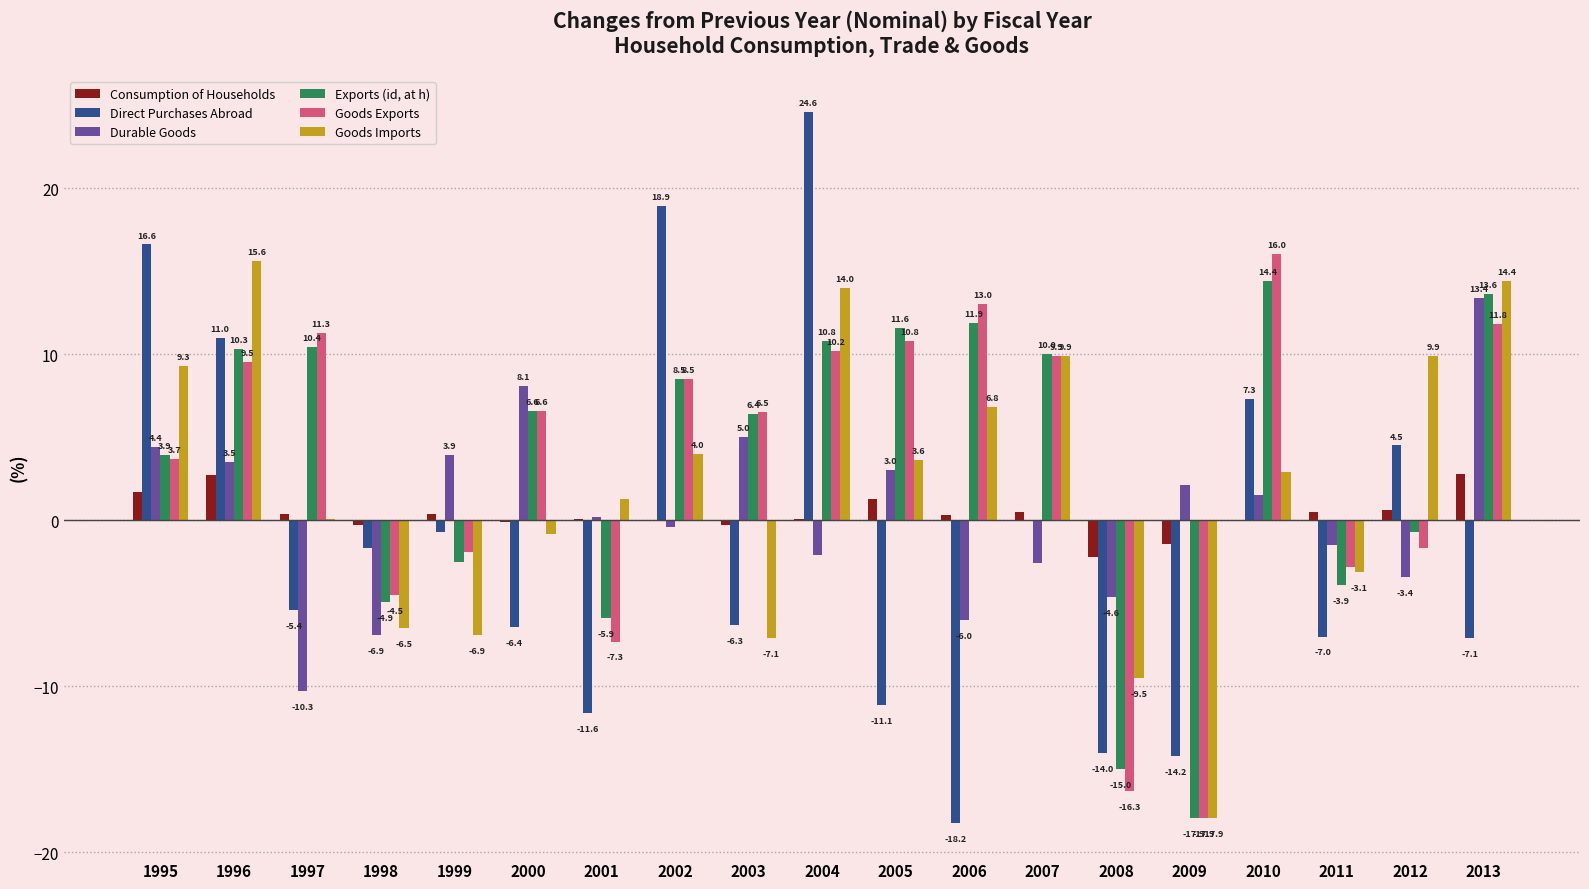

Is it true that Goods Imports equals -3.6 at 2003?

False